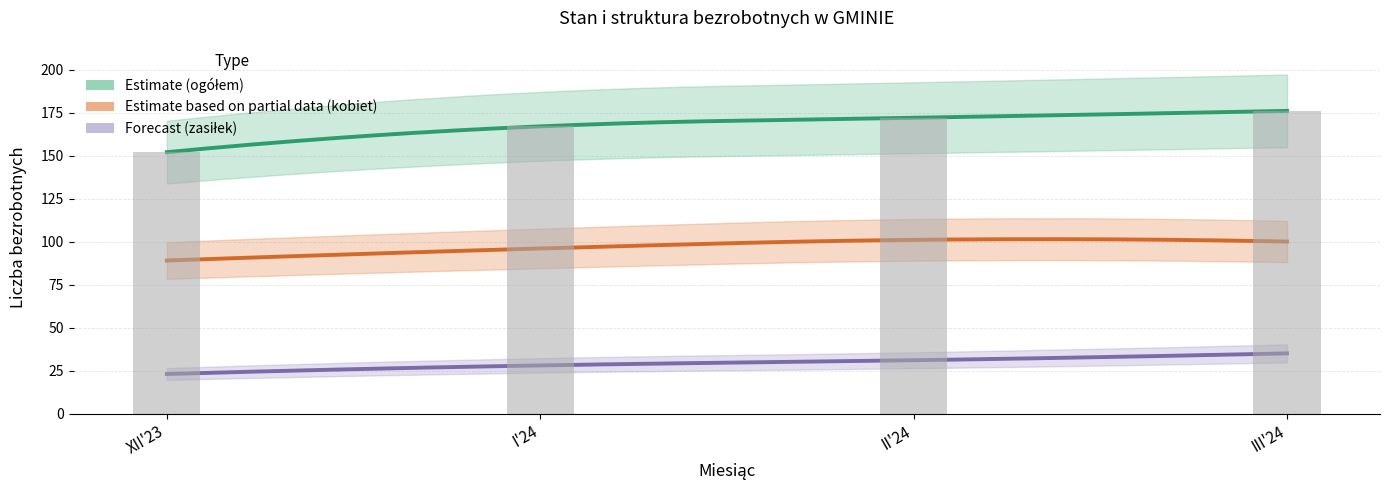

Reading left to right, transcribe all the data shown in this chart.

Liczba bezrobotnych ogółem: XII'23=152	I'24=167	II'24=172	III'24=176
Liczba bezrobotnych kobiet: XII'23=89	I'24=96	II'24=101	III'24=100
Liczba bezrobotnych z prawem do zasiłku: XII'23=23	I'24=28	II'24=31	III'24=35